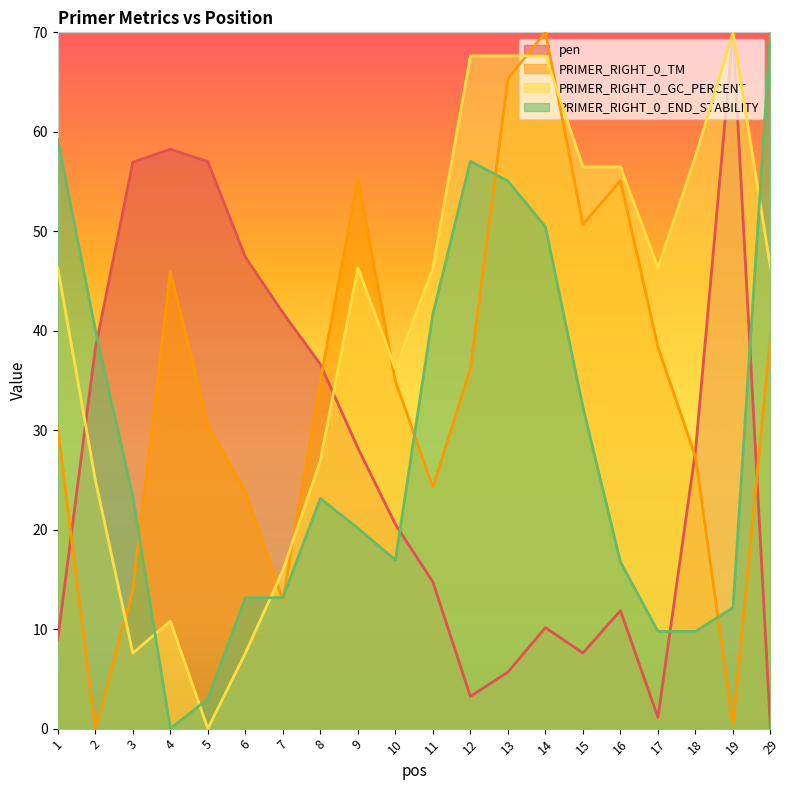

Reading left to right, what are all the values shown in this chart?

pen: 9.0	38.2	56.9	58.2	57.0	47.4	41.8	36.6	28.2	20.5	14.7	3.2	5.7	10.2	7.6	11.9	1.1	27.9	70.0	0.0
PRIMER_RIGHT_0_TM: 30.2	0.0	13.9	45.9	30.5	23.8	12.9	35.0	55.3	34.9	24.3	36.2	65.4	70.0	50.7	55.1	38.4	27.3	0.4	39.5
PRIMER_RIGHT_0_GC_PERCENT: 46.3	25.0	7.6	10.8	0.0	7.6	15.9	27.0	46.3	36.2	46.3	67.6	67.6	67.6	56.5	56.5	46.3	57.5	70.0	46.3
PRIMER_RIGHT_0_END_STABILITY: 59.2	40.1	23.3	0.0	3.0	13.2	13.2	23.1	20.1	17.0	41.7	57.0	55.0	50.5	32.3	16.8	9.8	9.8	12.2	70.0